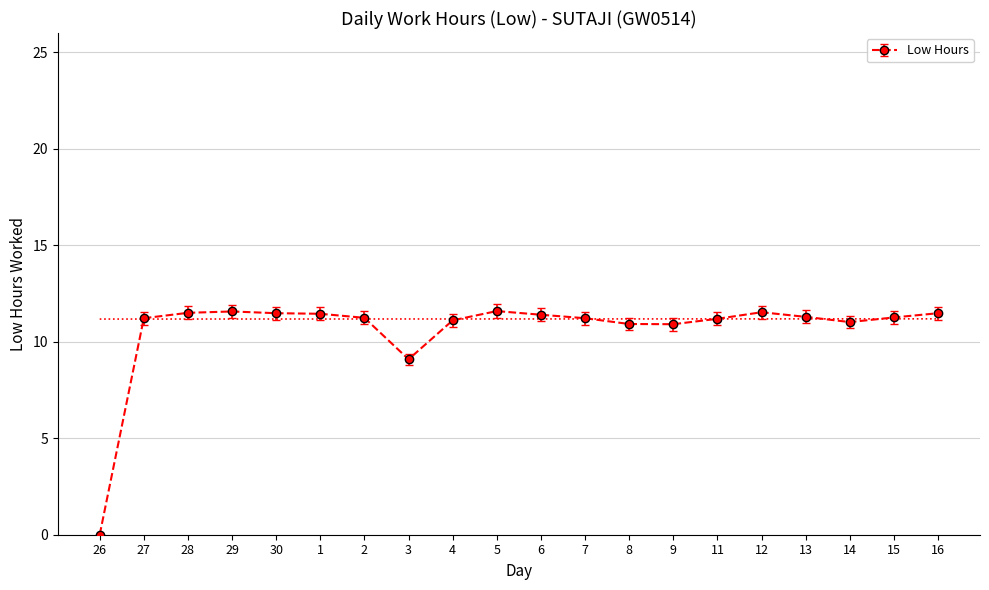

At which category does the data reach its first local valley?

3